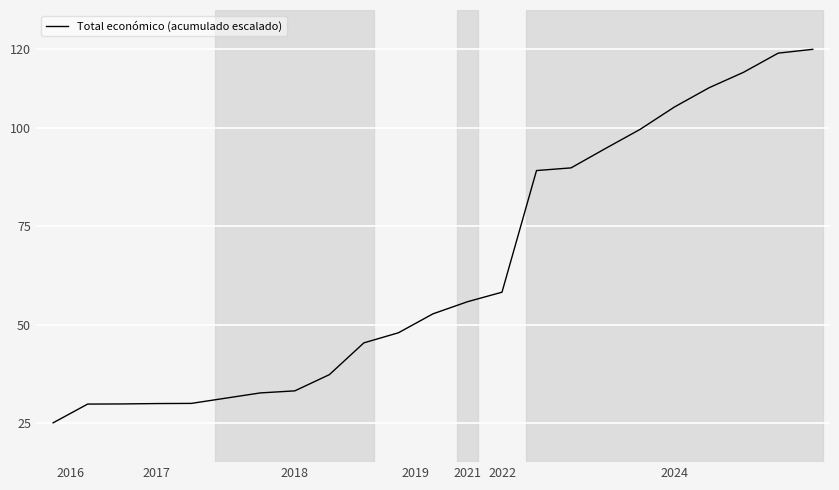

What is the maximum value shown in the chart?

120.0